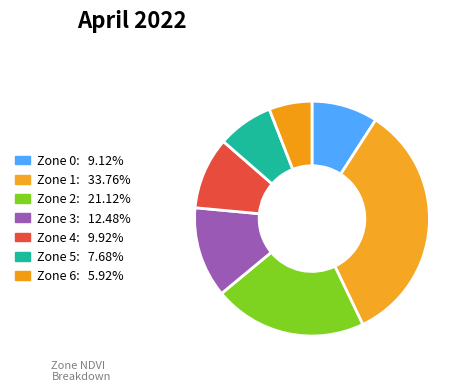

What percentage is the Zone 0 slice, to the nearest percent?

9%